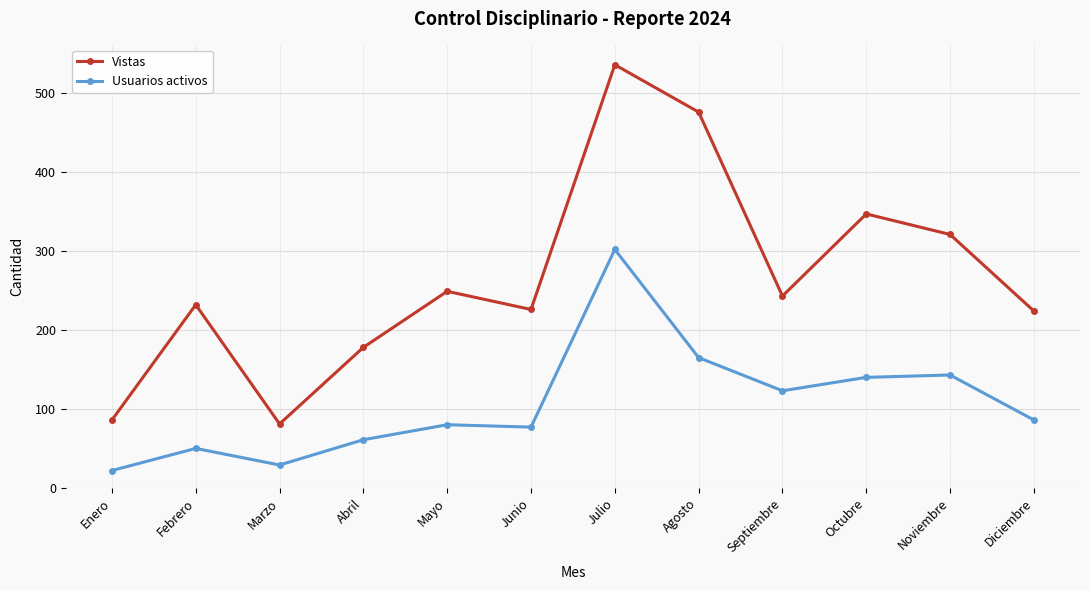

Rank the series at Abril from highest to lowest value.

Vistas, Usuarios activos